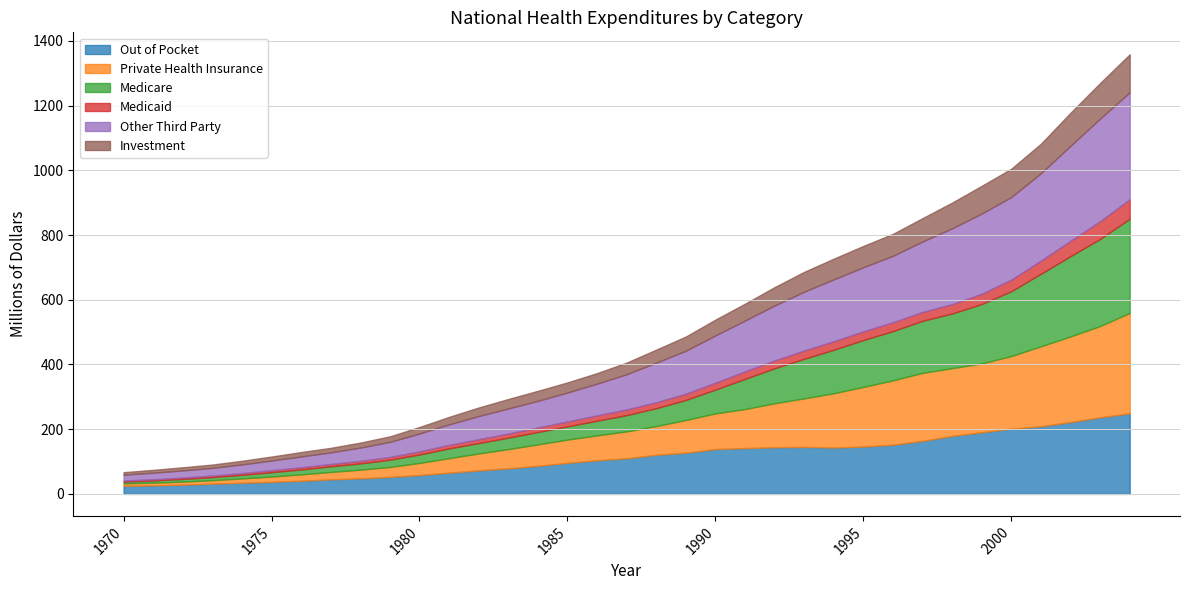

How many data points in Private Health Insurance are less than 83?

17